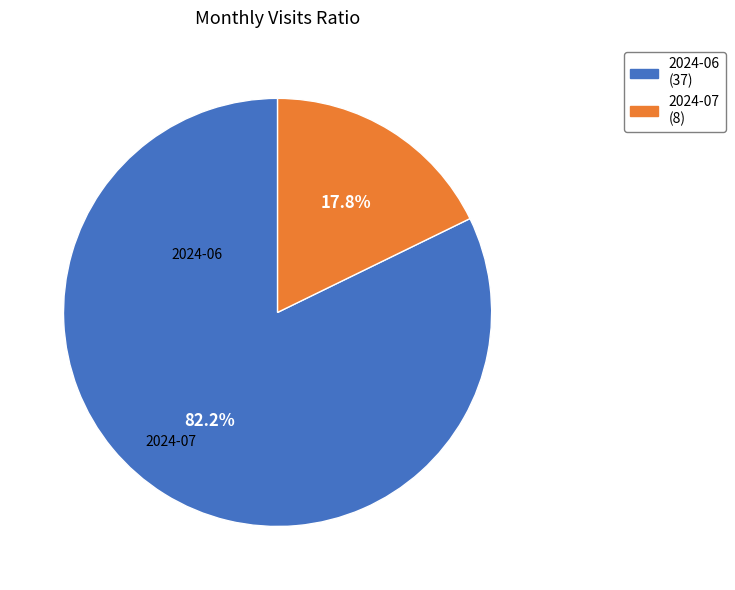

True or false: 2024-07 accounts for 3% of the total.

False